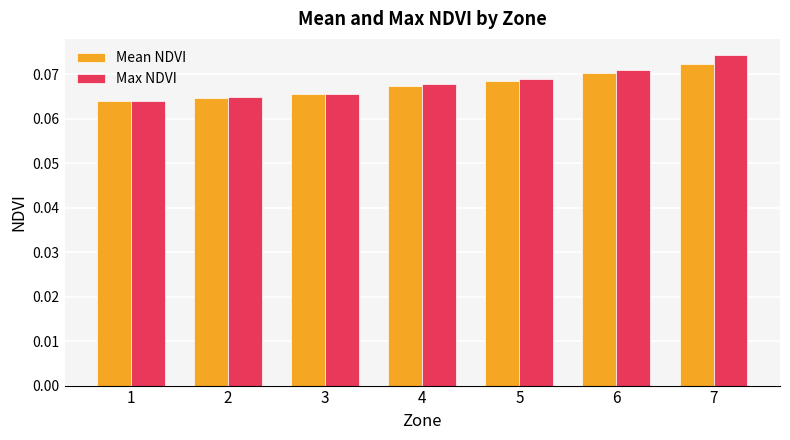

What is the sum of all Max NDVI values?

0.5